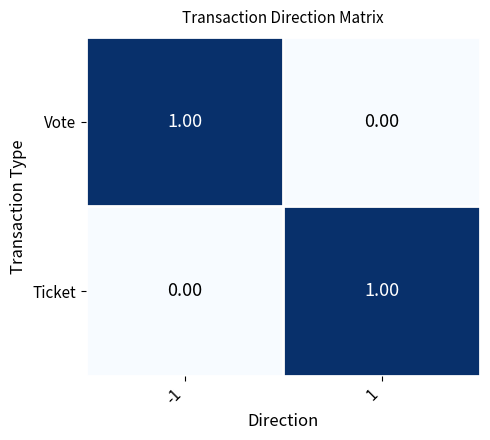

List the labels in order of Vote value, largest first.

-1, 1